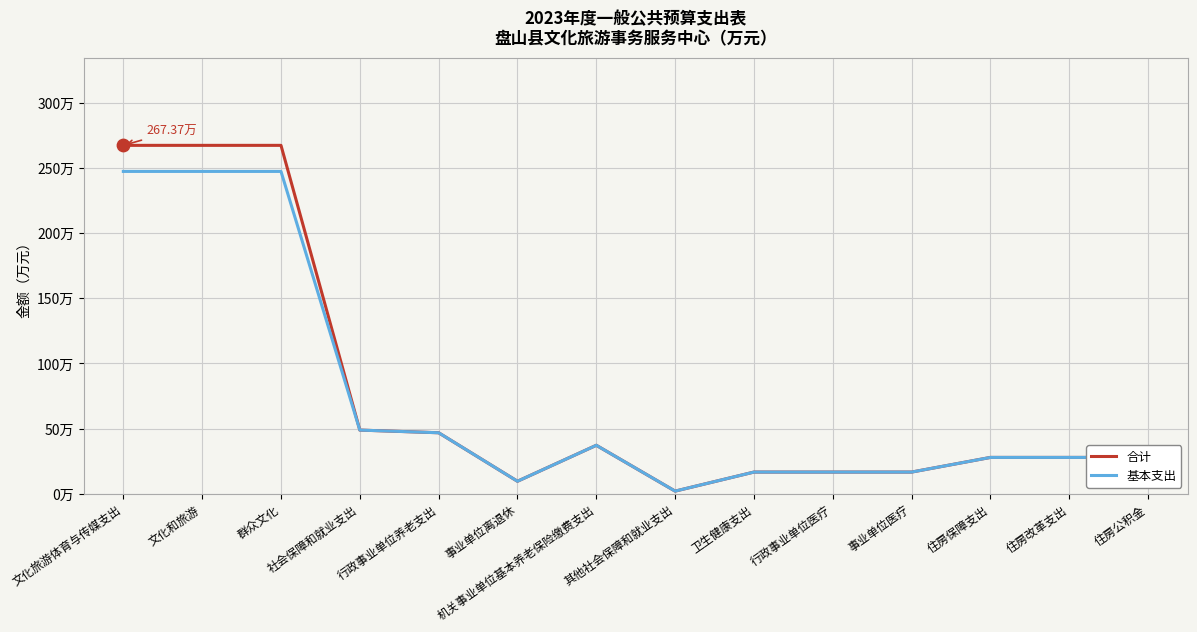

What are all the series names shown in the legend?

合计, 基本支出